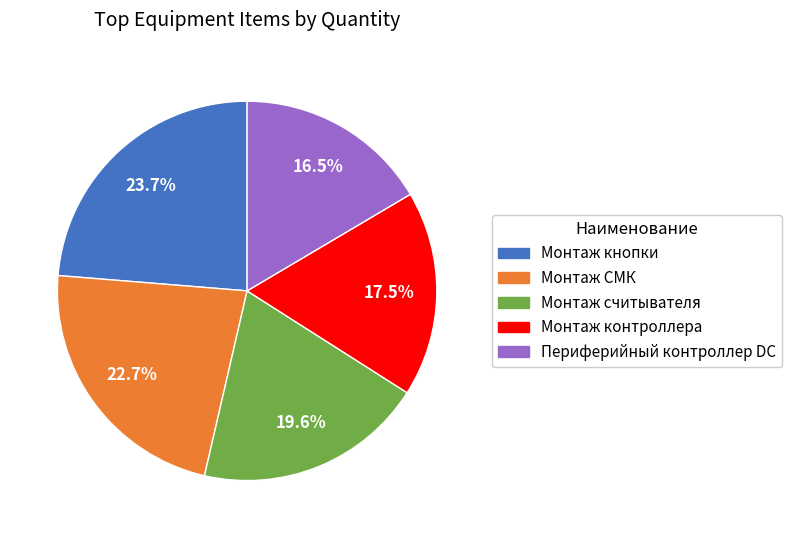

Combined, do Периферийный контроллер DC and Монтаж кнопки account for over 50%?

No